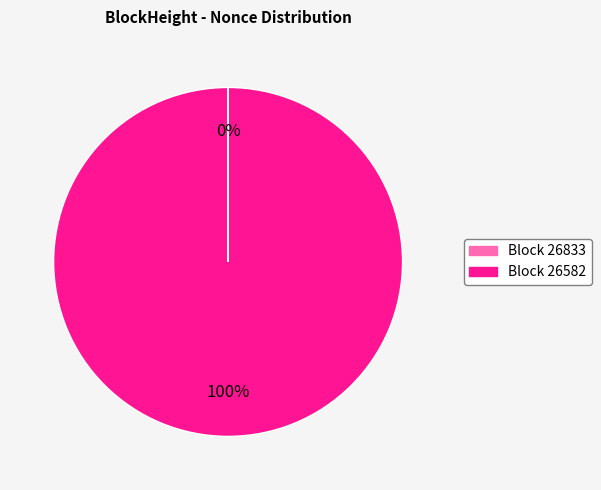

Is there any slice that represents more than half of the pie?

Yes